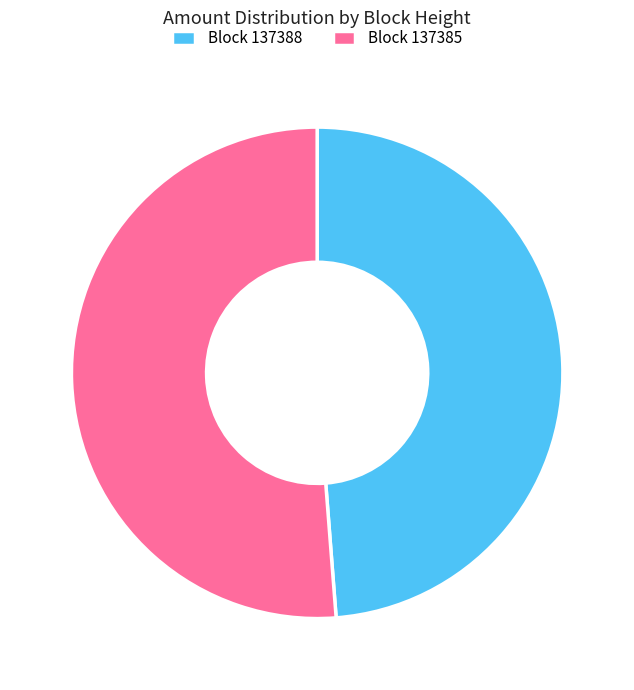

Do Block 137388 and Block 137385 together represent more than half of the pie?

Yes